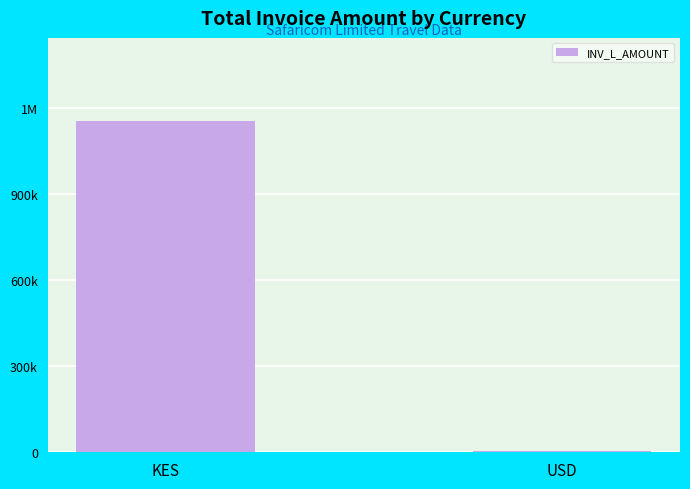

How many bars are there in total?

2